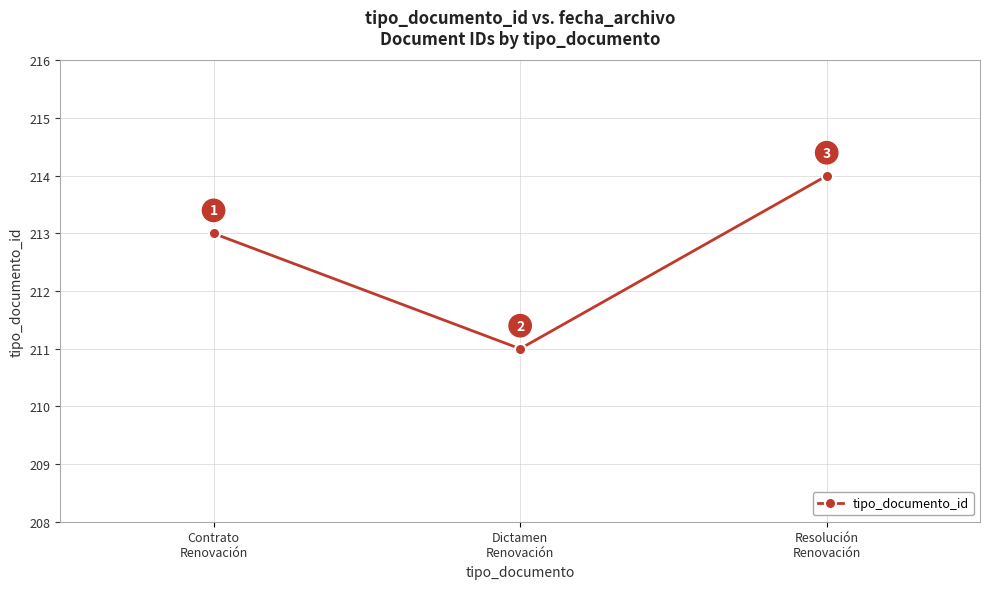

How many values are between 211 and 214?

3